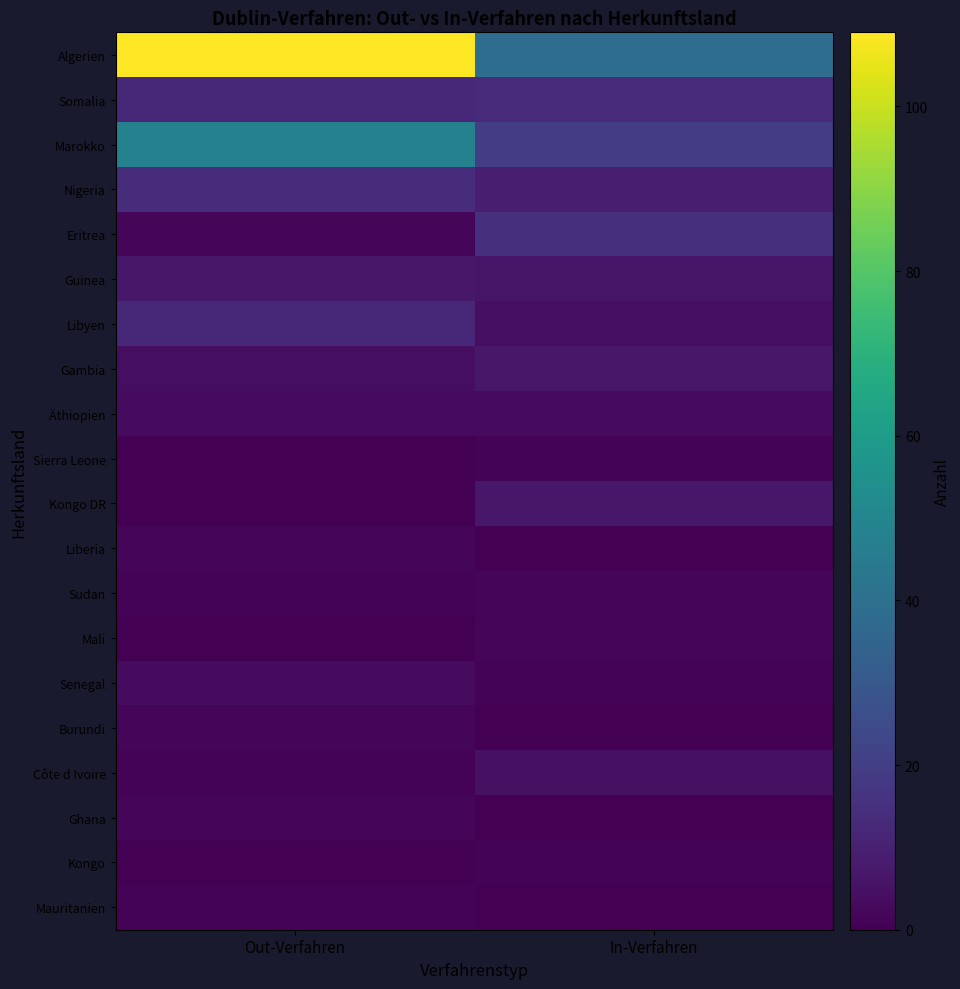

Reading right to left, list all the values displayed in this chart.

Algerien: In-Verfahren=39	Out-Verfahren=109
Somalia: In-Verfahren=13	Out-Verfahren=12
Marokko: In-Verfahren=20	Out-Verfahren=48
Nigeria: In-Verfahren=9	Out-Verfahren=14
Eritrea: In-Verfahren=15	Out-Verfahren=2
Guinea: In-Verfahren=6	Out-Verfahren=7
Libyen: In-Verfahren=4	Out-Verfahren=12
Gambia: In-Verfahren=7	Out-Verfahren=4
Äthiopien: In-Verfahren=3	Out-Verfahren=3
Sierra Leone: In-Verfahren=1	Out-Verfahren=0
Kongo DR: In-Verfahren=7	Out-Verfahren=0
Liberia: In-Verfahren=0	Out-Verfahren=2
Sudan: In-Verfahren=2	Out-Verfahren=1
Mali: In-Verfahren=2	Out-Verfahren=0
Senegal: In-Verfahren=1	Out-Verfahren=3
Burundi: In-Verfahren=0	Out-Verfahren=2
Côte d Ivoire: In-Verfahren=5	Out-Verfahren=1
Ghana: In-Verfahren=0	Out-Verfahren=2
Kongo: In-Verfahren=1	Out-Verfahren=0
Mauritanien: In-Verfahren=0	Out-Verfahren=1